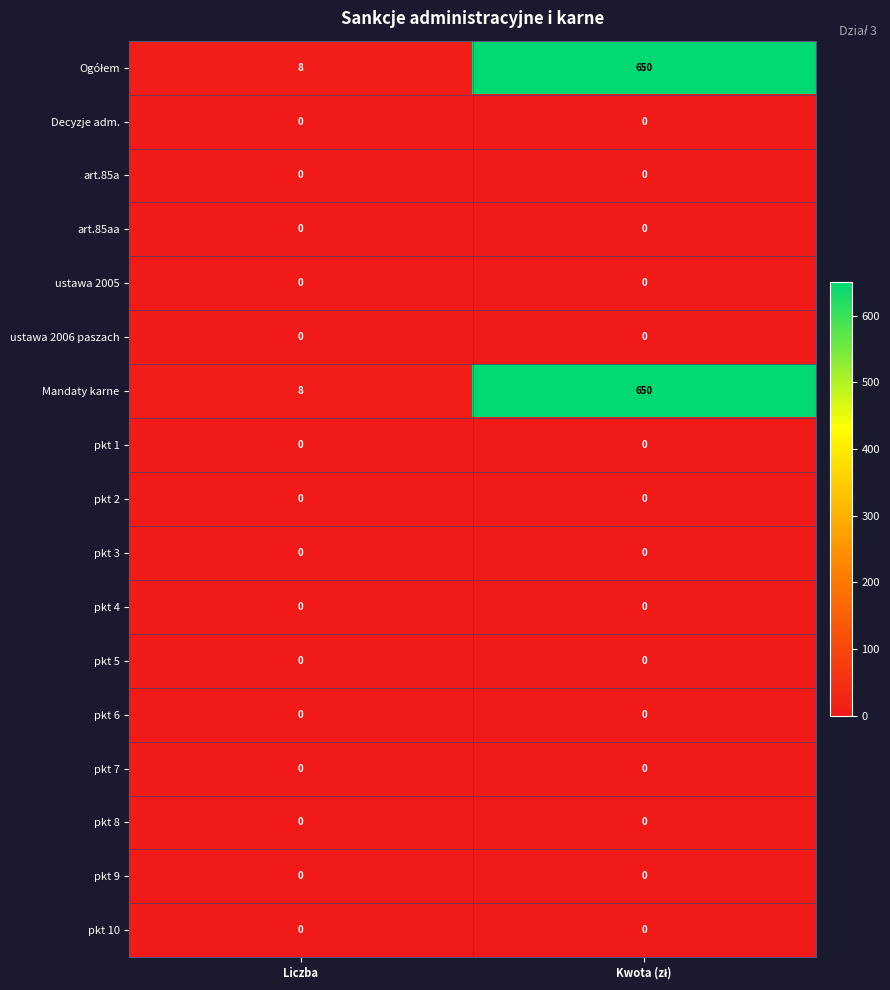

What is the maximum value shown in the chart?

650